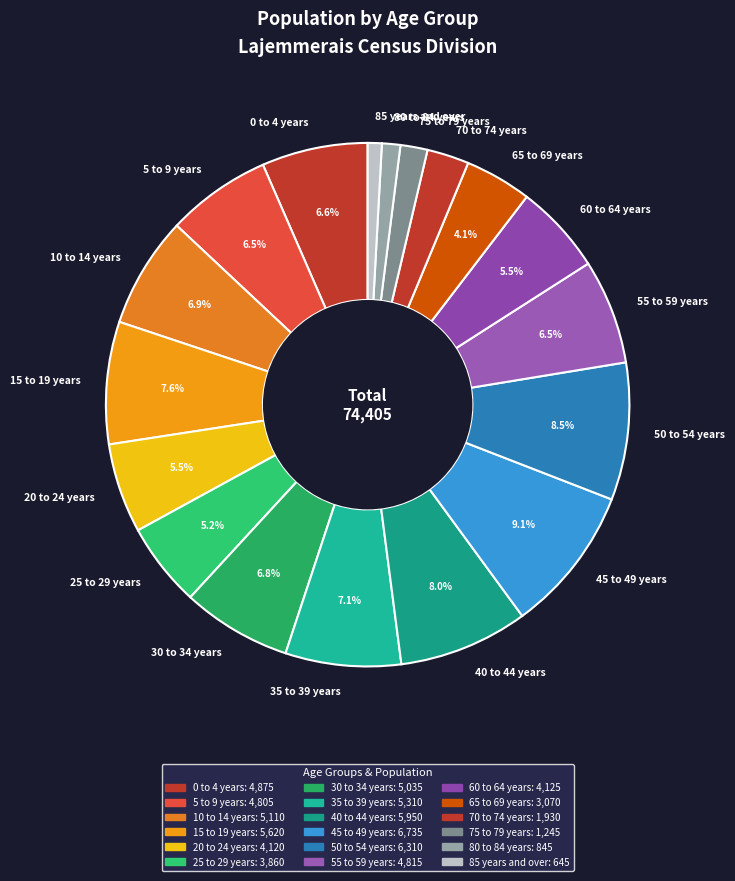

How many slices are in this pie chart?

18